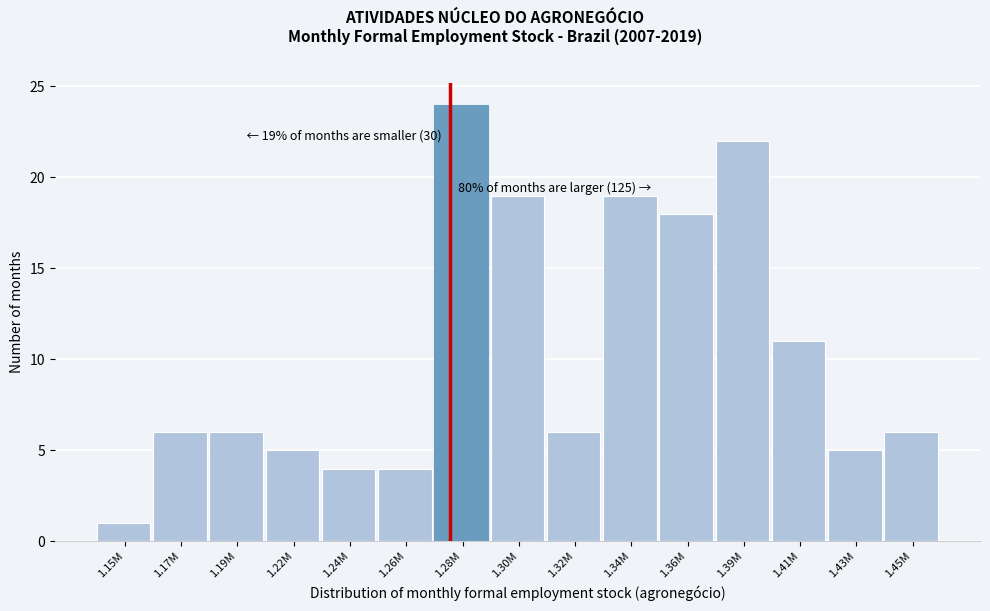

Reading left to right, extract all data points from this chart.

1	6	6	5	4	4	24	19	6	19	18	22	11	5	6